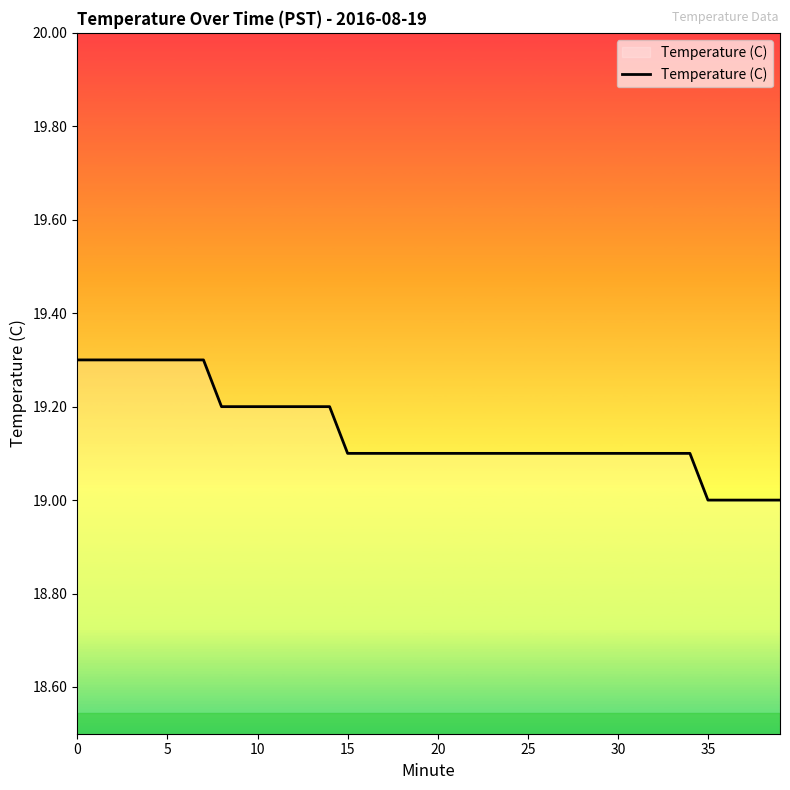

What is the smallest value displayed?

19.0